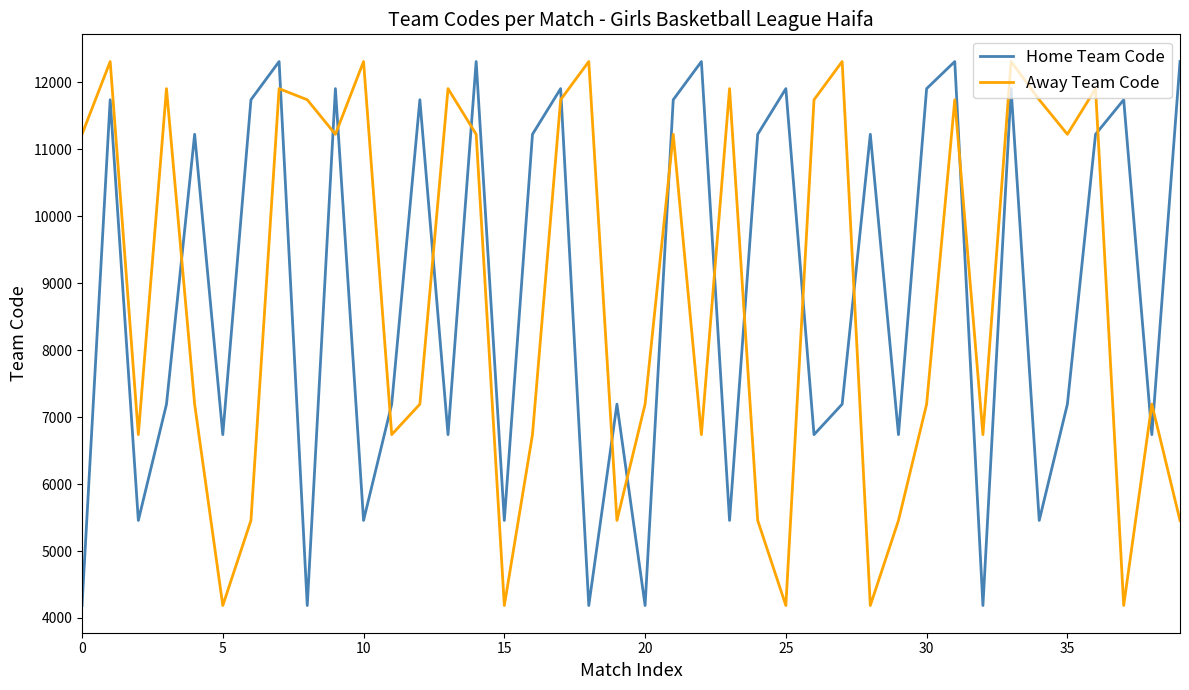

True or false: Home Team Code and Away Team Code intersect in this chart.

True